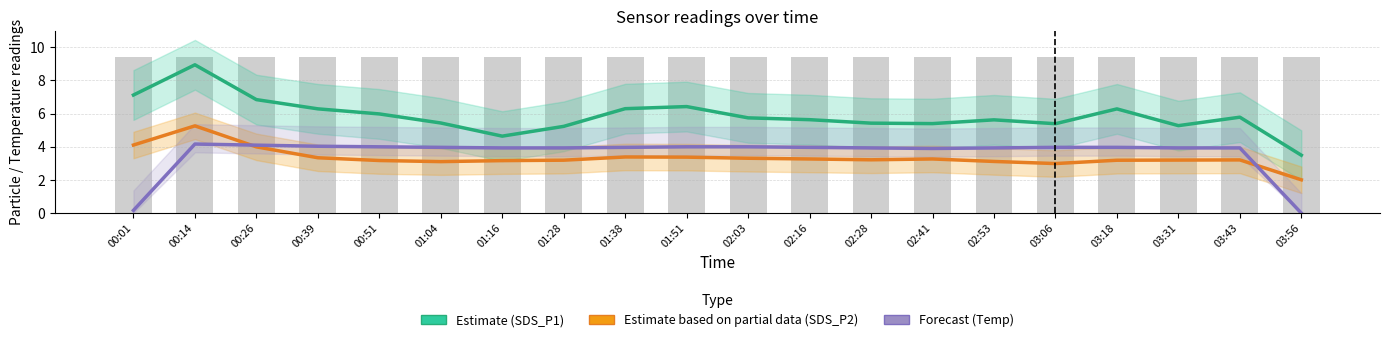

True or false: SDS_P2 Partial Estimate has a value of 2.0 at 03:56.

True